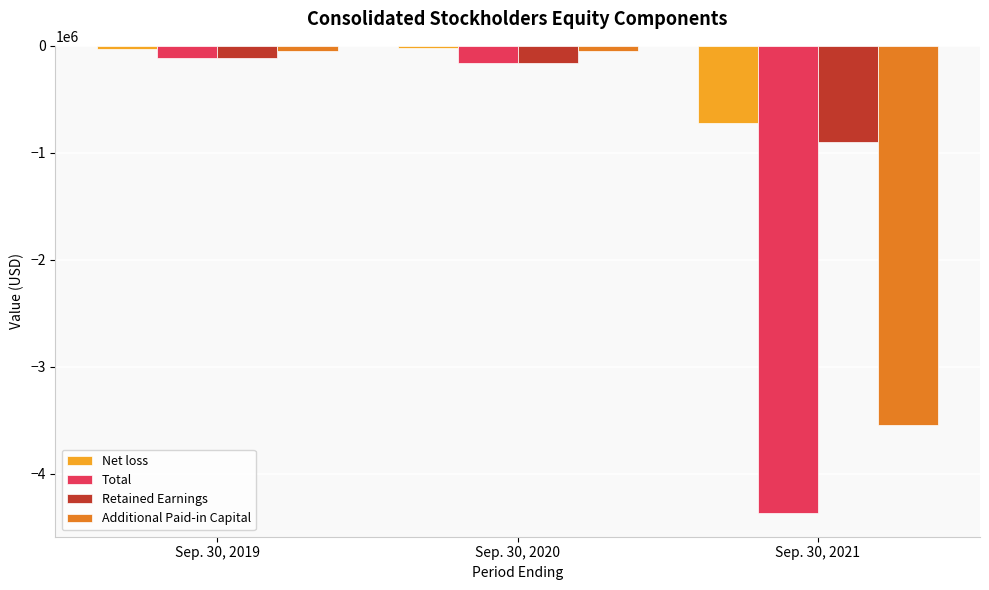

Which category has the lowest value in the Retained Earnings series?

Sep. 30, 2021